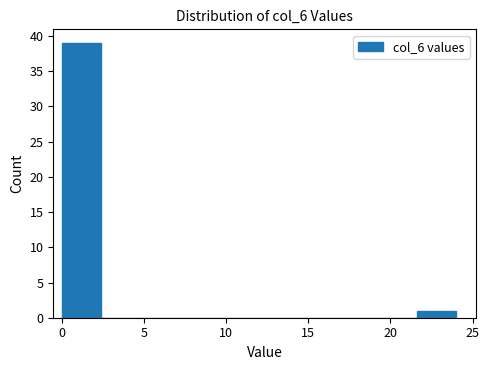

Over which range of the x-axis is the bar tallest?

0.0 to 2.4